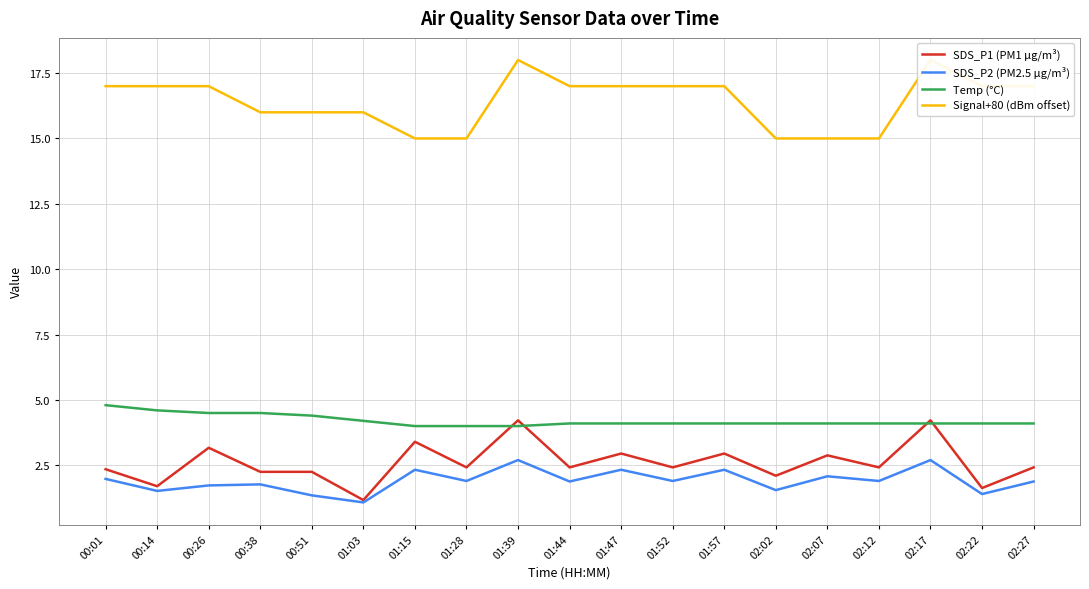

How many data points in SDS_P1 (PM1 µg/m³) are above 2?

16